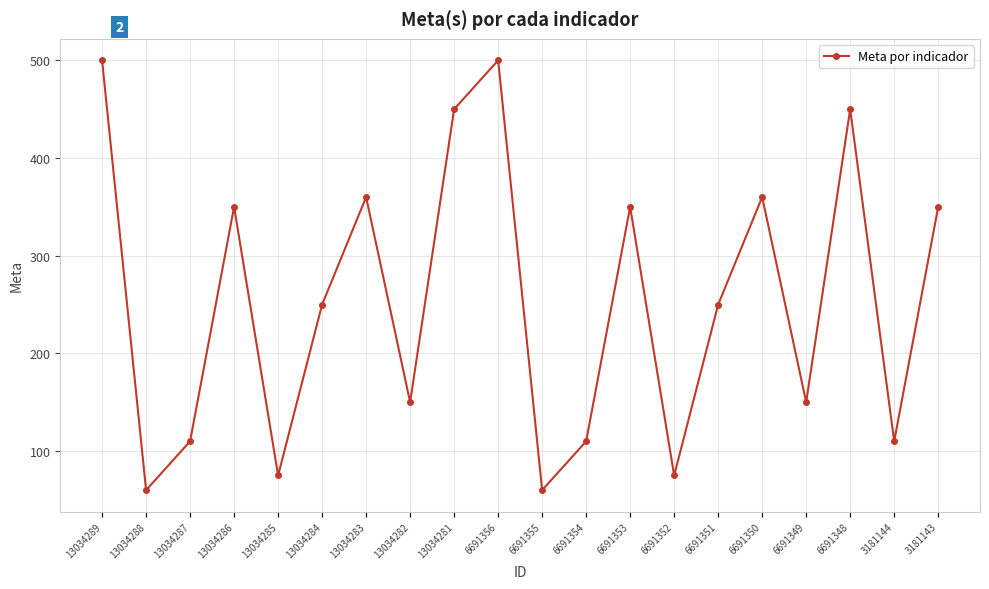

The value at 6691355 is 60. True or false?

True